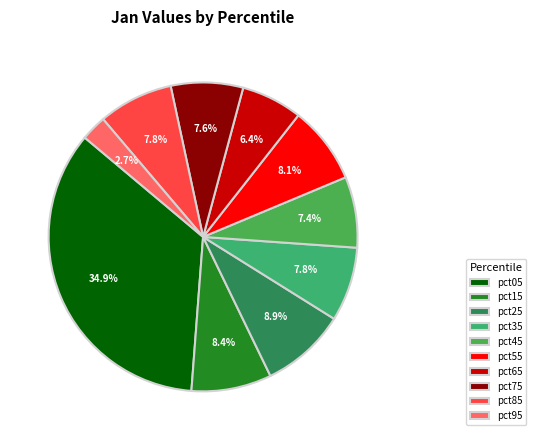

Count the number of slices in the pie.

10